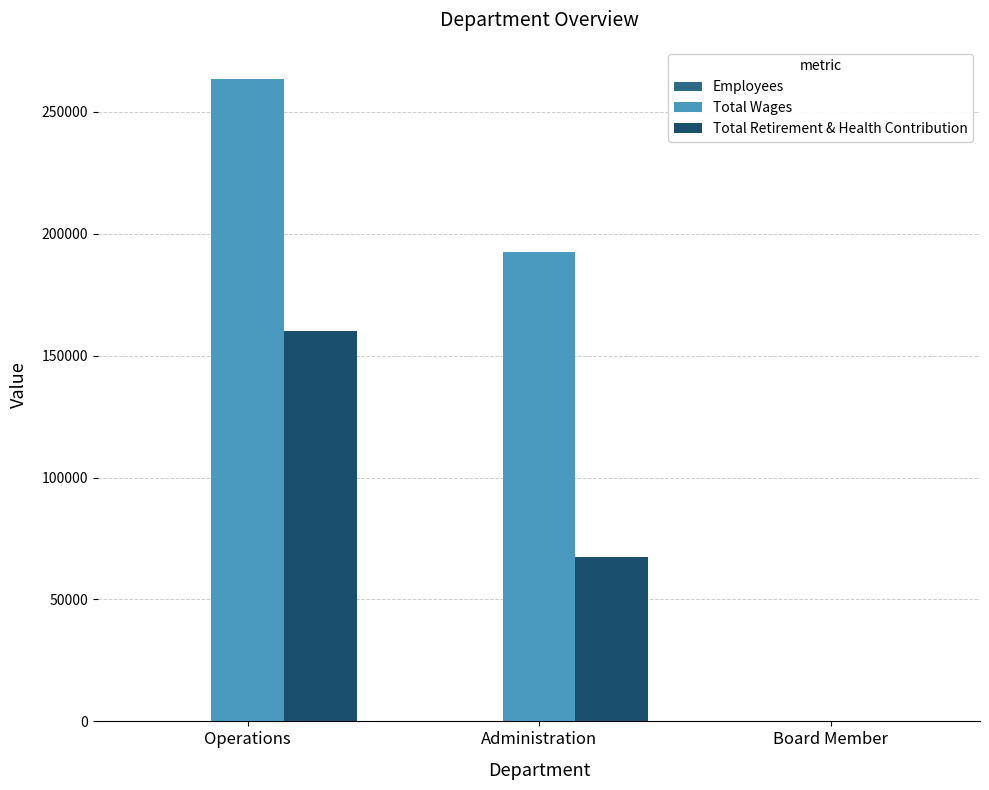

At which label is Total Retirement & Health Contribution closest to 80122?

Administration